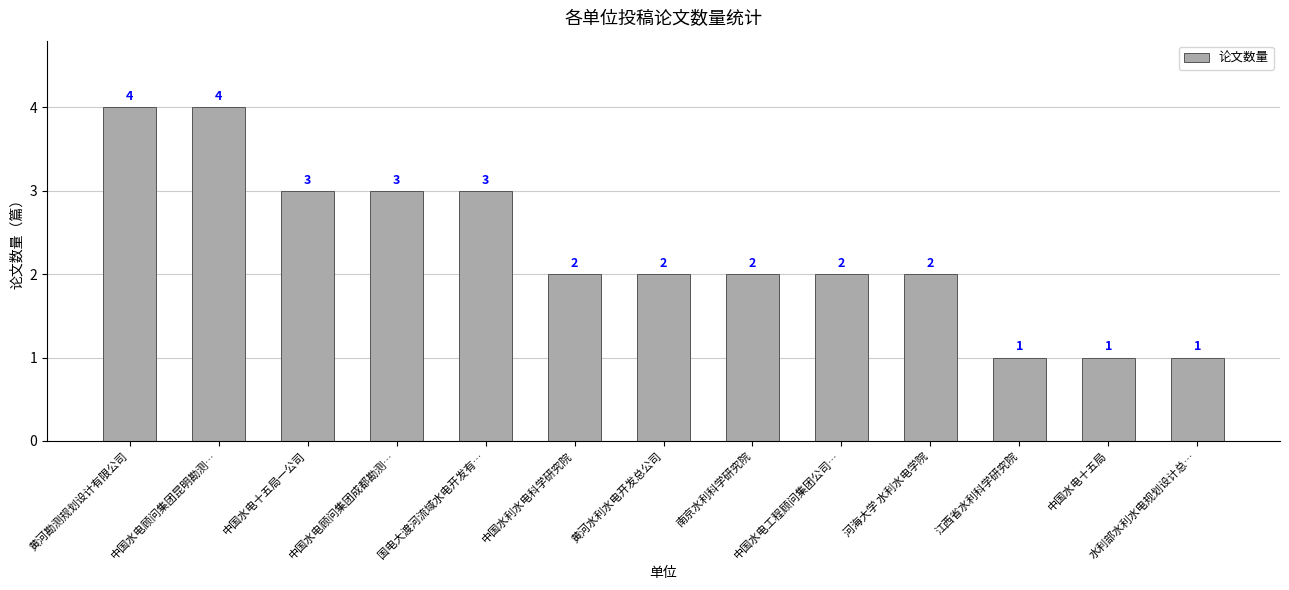

How many values are below 2?

3